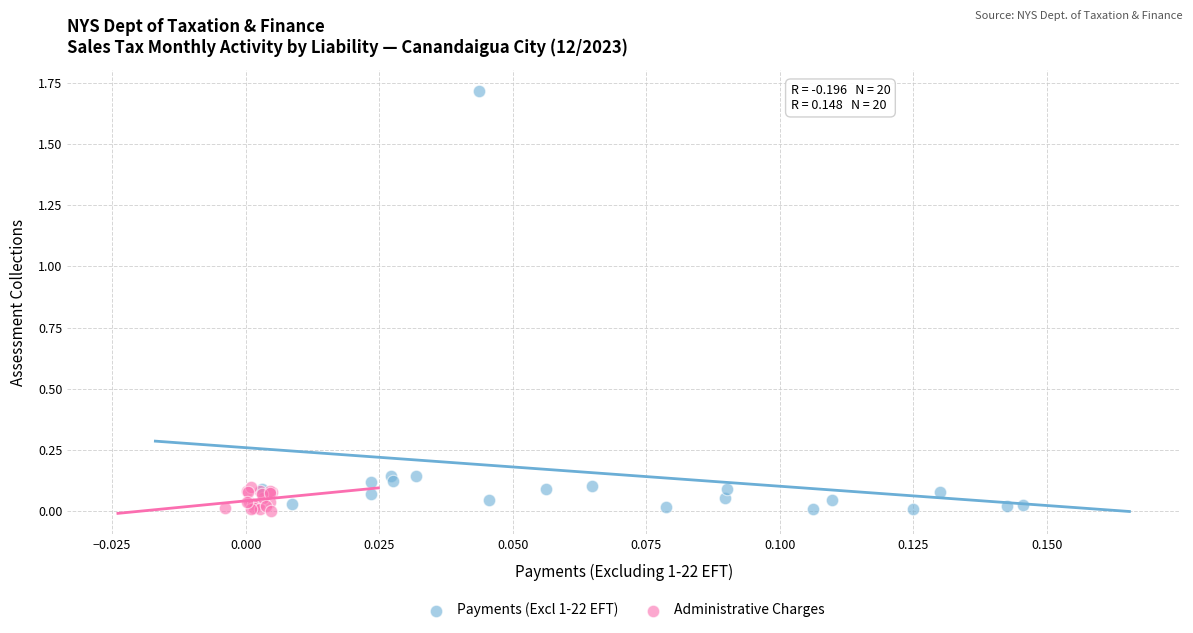

Which series has the widest spread of Y values?

Payments (Excl 1-22 EFT)